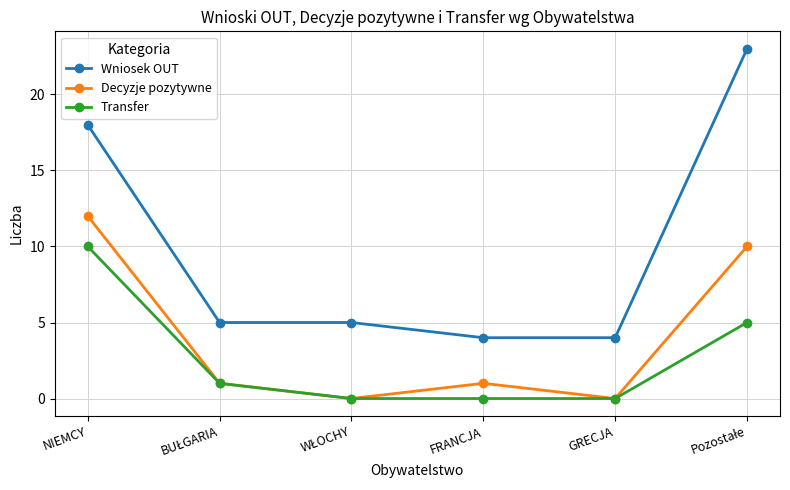

At how many categories does at least one series exceed 22?

1